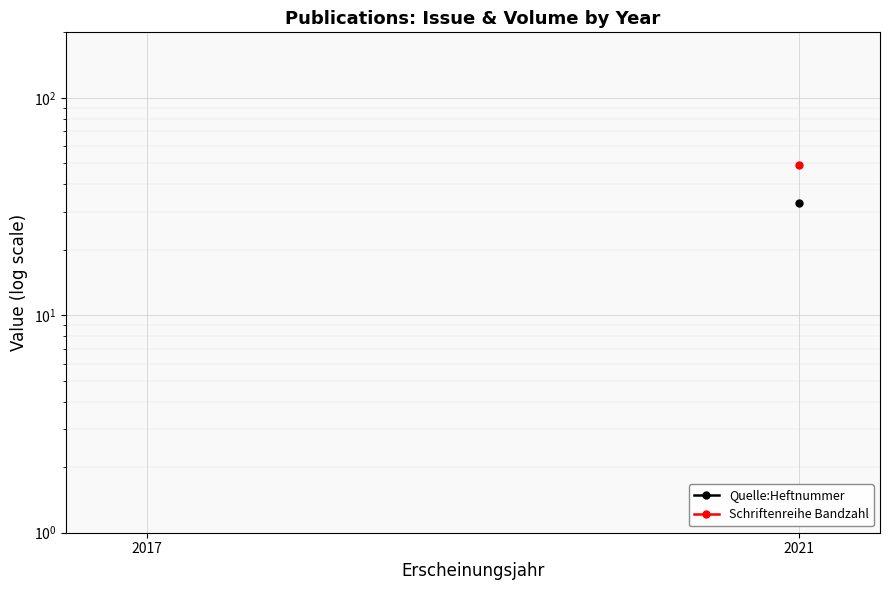

What is the value of the Quelle:Heftnummer point at the 2nd from the left?

33.0